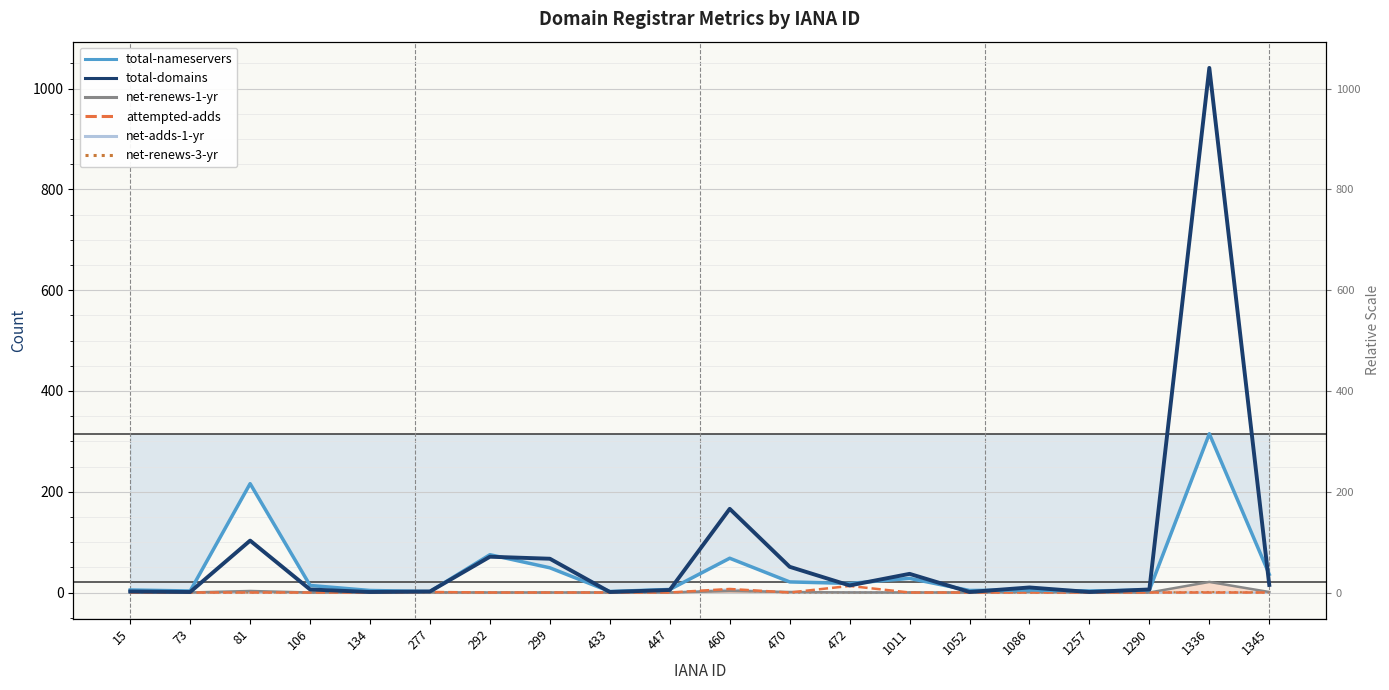

Between 15 and 81, which is larger?

81